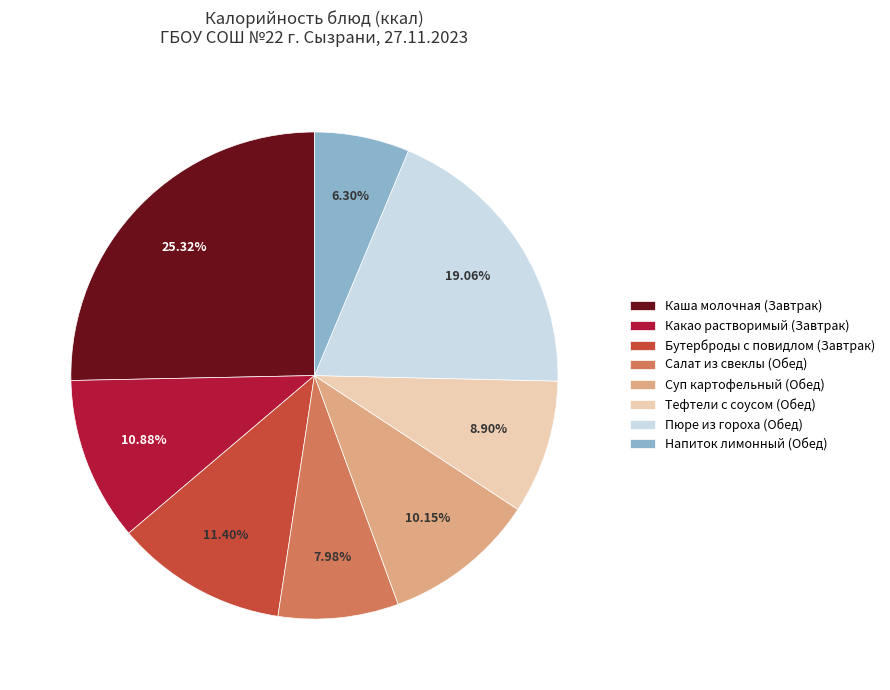

Does any single category account for the majority?

No